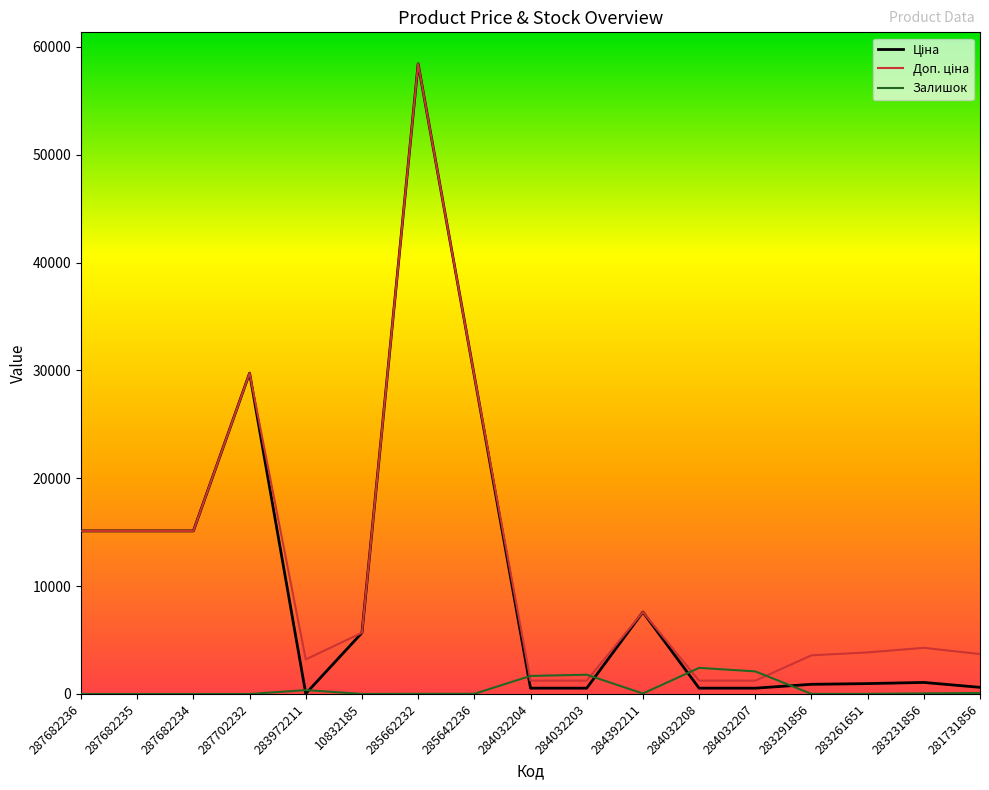

What is the maximum value shown in the chart?

58426.5